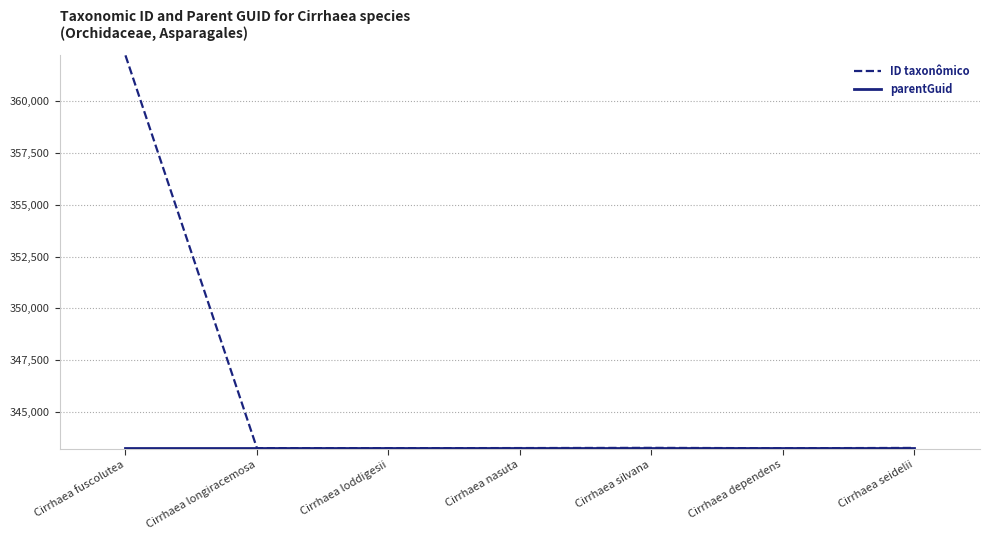

What value does the ID taxonômico series have at Cirrhaea nasuta?

343281